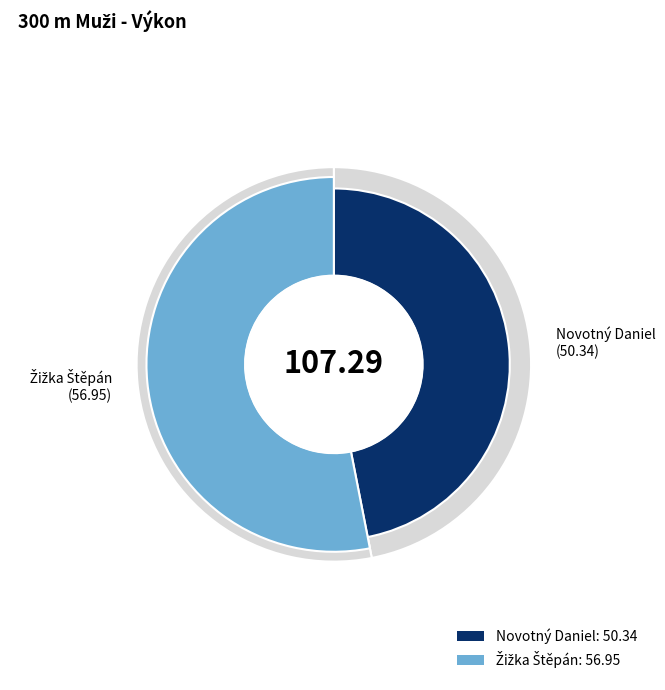

What percentage is the Novotný Daniel slice, to the nearest percent?

47%